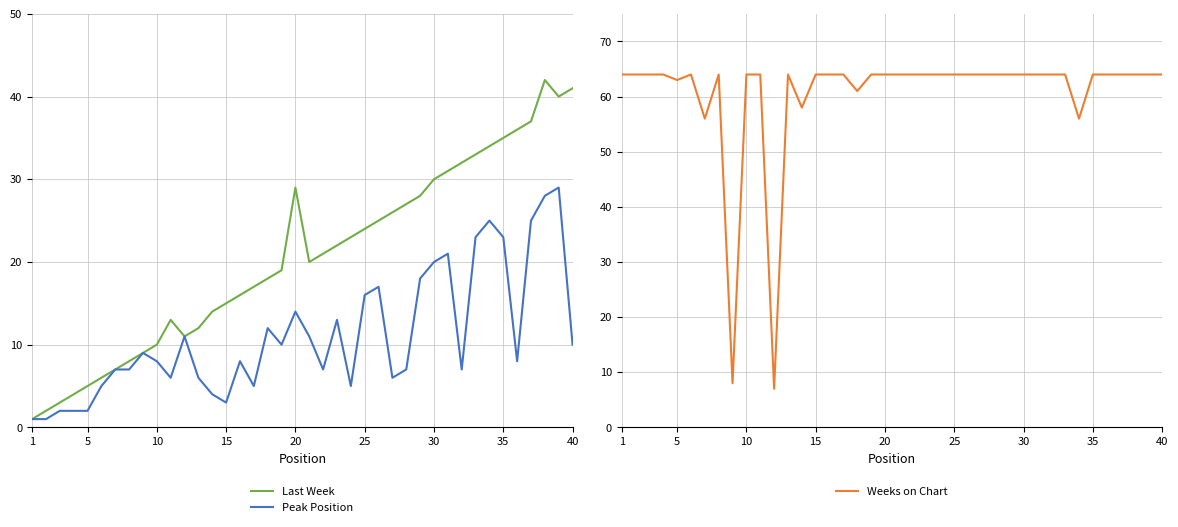

True or false: Last Week has a value of 41 at 25.

False